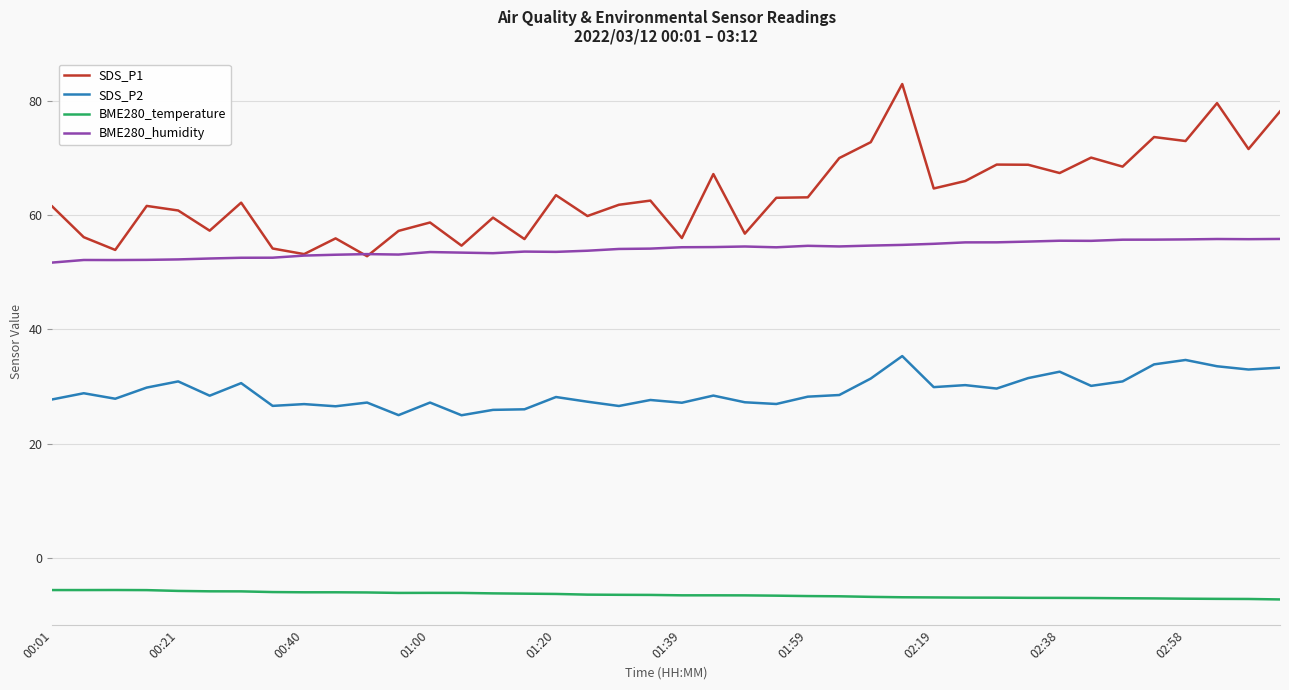

What is the greatest value displayed?

82.9